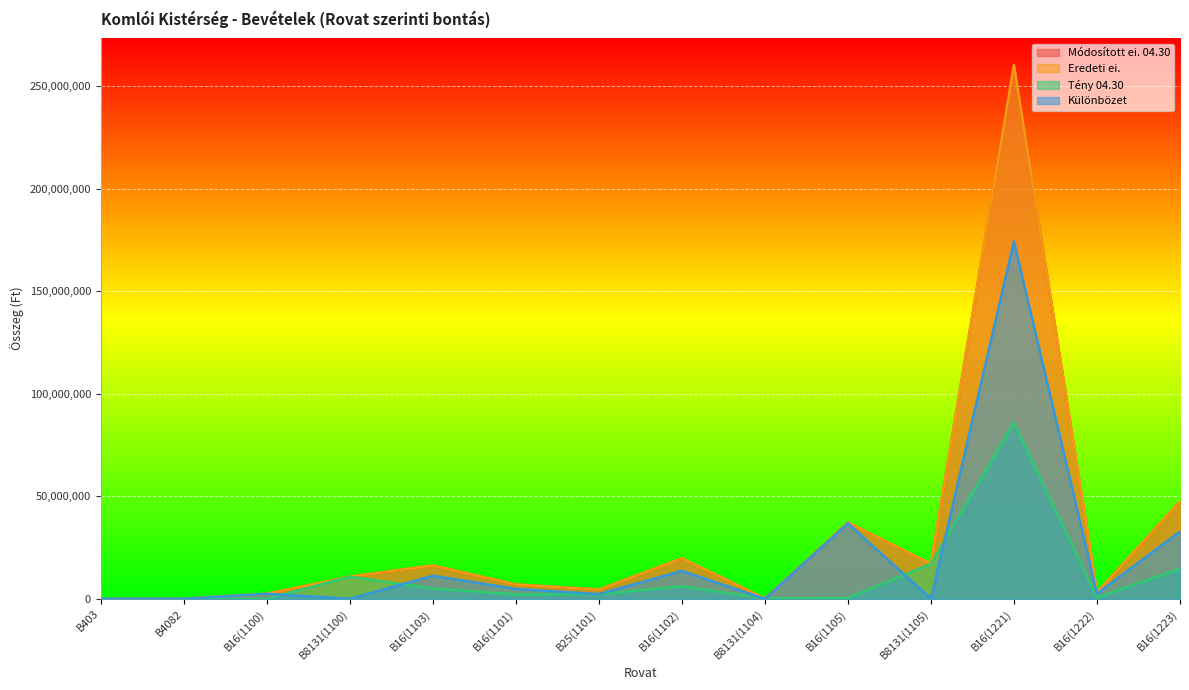

What is the total value across all series at B16(1100)?

7404000